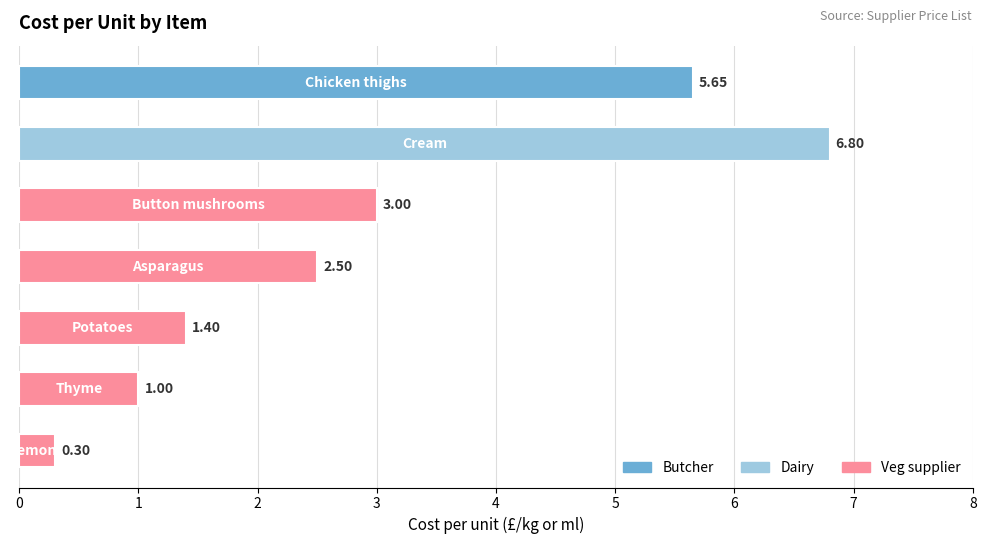

What is the difference between the maximum and second lowest values?

5.8